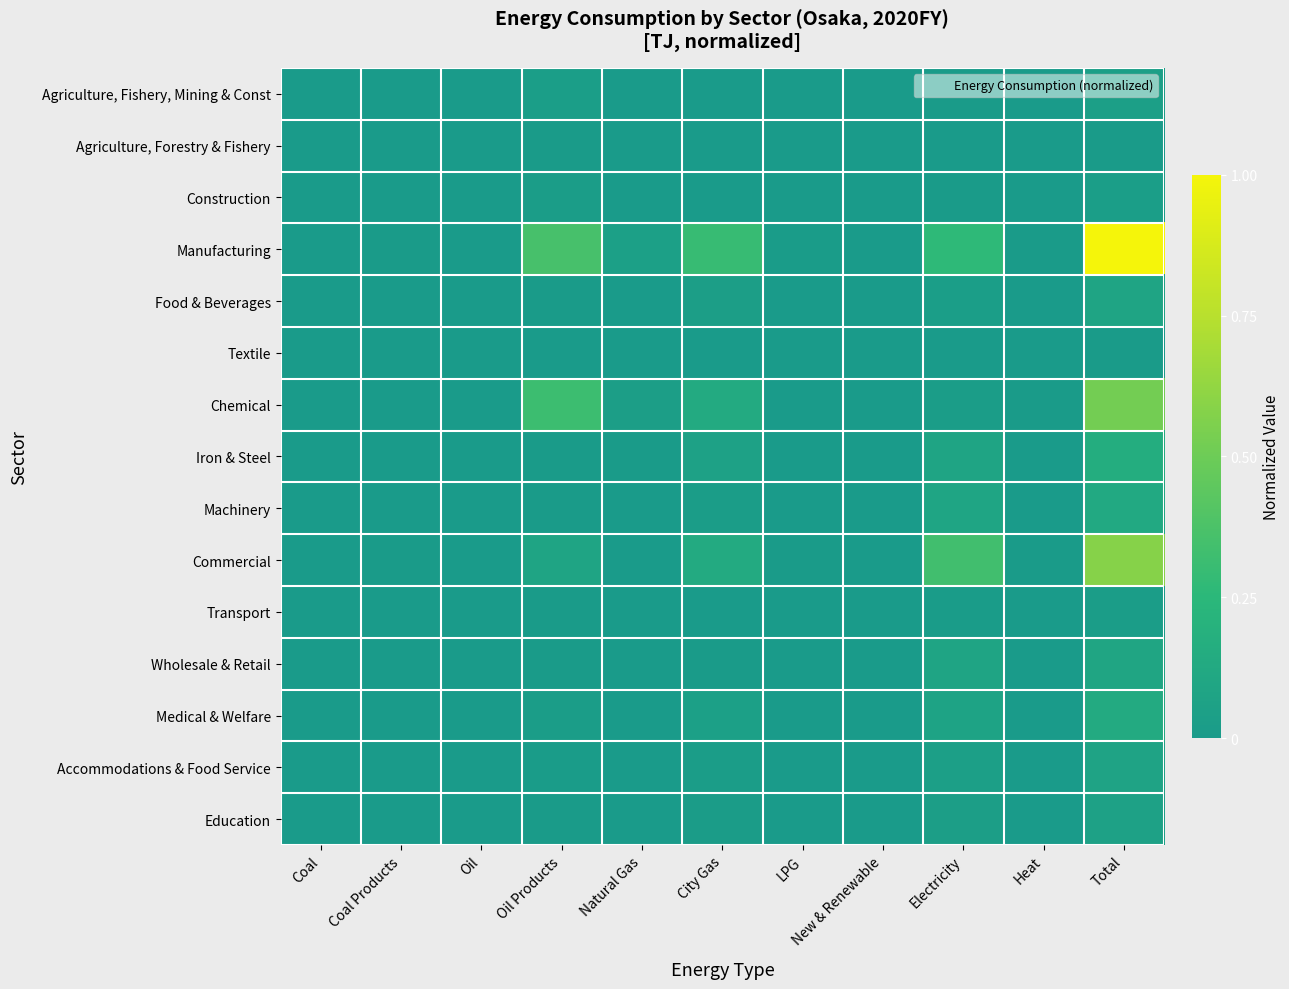

Reading right to left, extract all data points from this chart.

Agriculture, Fishery, Mining & Const: Total=0.0	Heat=0.0	Electricity=0.0	New & Renewable=0.0	LPG=0.0	City Gas=0.0	Natural Gas=0.0	Oil Products=0.0	Oil=0.0	Coal Products=0.0	Coal=0.0
Agriculture, Forestry & Fishery: Total=0.0	Heat=0.0	Electricity=0.0	New & Renewable=0.0	LPG=0.0	City Gas=0.0	Natural Gas=0.0	Oil Products=0.0	Oil=0.0	Coal Products=0.0	Coal=0.0
Construction: Total=0.0	Heat=0.0	Electricity=0.0	New & Renewable=0.0	LPG=0.0	City Gas=0.0	Natural Gas=0.0	Oil Products=0.0	Oil=0.0	Coal Products=0.0	Coal=0.0
Manufacturing: Total=1.0	Heat=0.0	Electricity=0.3	New & Renewable=0.0	LPG=0.0	City Gas=0.3	Natural Gas=0.0	Oil Products=0.4	Oil=0.0	Coal Products=0.0	Coal=0.0
Food & Beverages: Total=0.1	Heat=0.0	Electricity=0.0	New & Renewable=0.0	LPG=0.0	City Gas=0.0	Natural Gas=0.0	Oil Products=0.0	Oil=0.0	Coal Products=0.0	Coal=0.0
Textile: Total=0.0	Heat=0.0	Electricity=0.0	New & Renewable=0.0	LPG=0.0	City Gas=0.0	Natural Gas=0.0	Oil Products=0.0	Oil=0.0	Coal Products=0.0	Coal=0.0
Chemical: Total=0.5	Heat=0.0	Electricity=0.0	New & Renewable=0.0	LPG=0.0	City Gas=0.1	Natural Gas=0.0	Oil Products=0.3	Oil=0.0	Coal Products=0.0	Coal=0.0
Iron & Steel: Total=0.2	Heat=0.0	Electricity=0.1	New & Renewable=0.0	LPG=0.0	City Gas=0.1	Natural Gas=0.0	Oil Products=0.0	Oil=0.0	Coal Products=0.0	Coal=0.0
Machinery: Total=0.1	Heat=0.0	Electricity=0.1	New & Renewable=0.0	LPG=0.0	City Gas=0.0	Natural Gas=0.0	Oil Products=0.0	Oil=0.0	Coal Products=0.0	Coal=0.0
Commercial: Total=0.6	Heat=0.0	Electricity=0.3	New & Renewable=0.0	LPG=0.0	City Gas=0.1	Natural Gas=0.0	Oil Products=0.1	Oil=0.0	Coal Products=0.0	Coal=0.0
Transport: Total=0.0	Heat=0.0	Electricity=0.0	New & Renewable=0.0	LPG=0.0	City Gas=0.0	Natural Gas=0.0	Oil Products=0.0	Oil=0.0	Coal Products=0.0	Coal=0.0
Wholesale & Retail: Total=0.1	Heat=0.0	Electricity=0.1	New & Renewable=0.0	LPG=0.0	City Gas=0.0	Natural Gas=0.0	Oil Products=0.0	Oil=0.0	Coal Products=0.0	Coal=0.0
Medical & Welfare: Total=0.1	Heat=0.0	Electricity=0.1	New & Renewable=0.0	LPG=0.0	City Gas=0.0	Natural Gas=0.0	Oil Products=0.0	Oil=0.0	Coal Products=0.0	Coal=0.0
Accommodations & Food Service: Total=0.1	Heat=0.0	Electricity=0.0	New & Renewable=0.0	LPG=0.0	City Gas=0.0	Natural Gas=0.0	Oil Products=0.0	Oil=0.0	Coal Products=0.0	Coal=0.0
Education: Total=0.1	Heat=0.0	Electricity=0.0	New & Renewable=0.0	LPG=0.0	City Gas=0.0	Natural Gas=0.0	Oil Products=0.0	Oil=0.0	Coal Products=0.0	Coal=0.0